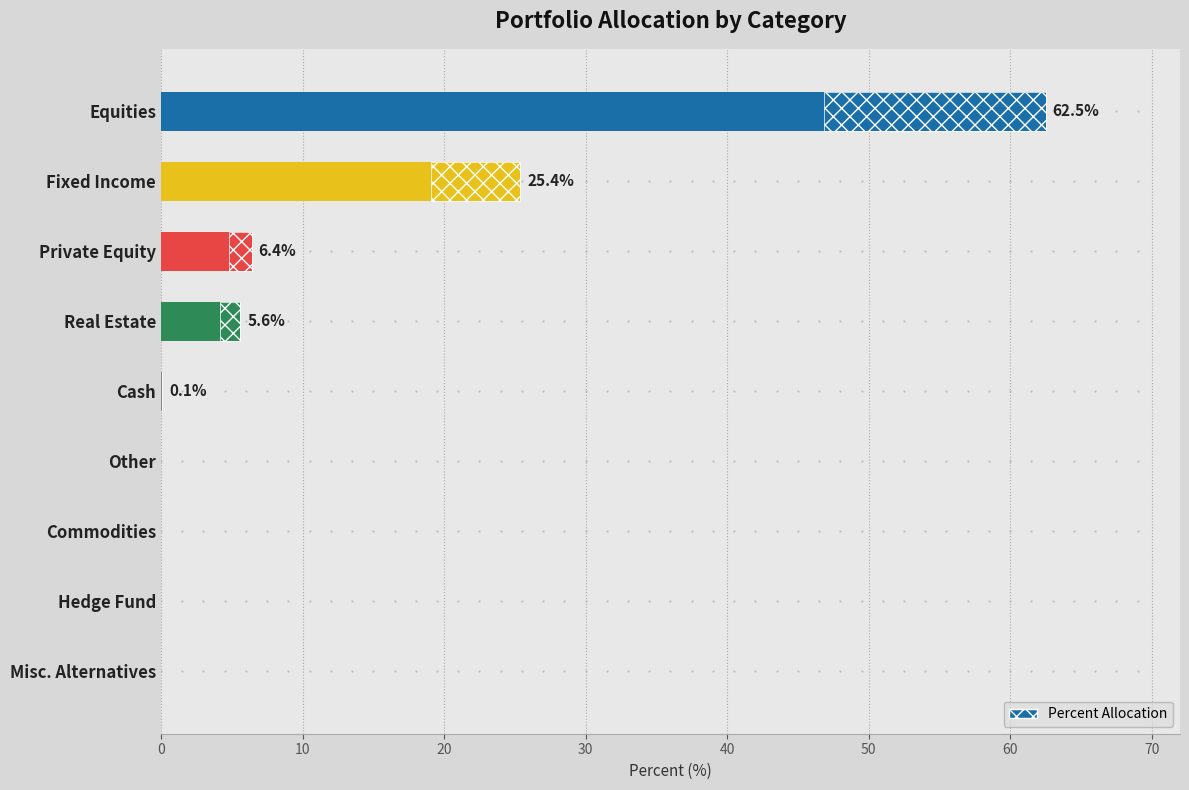

What is the greatest value displayed?

62.5